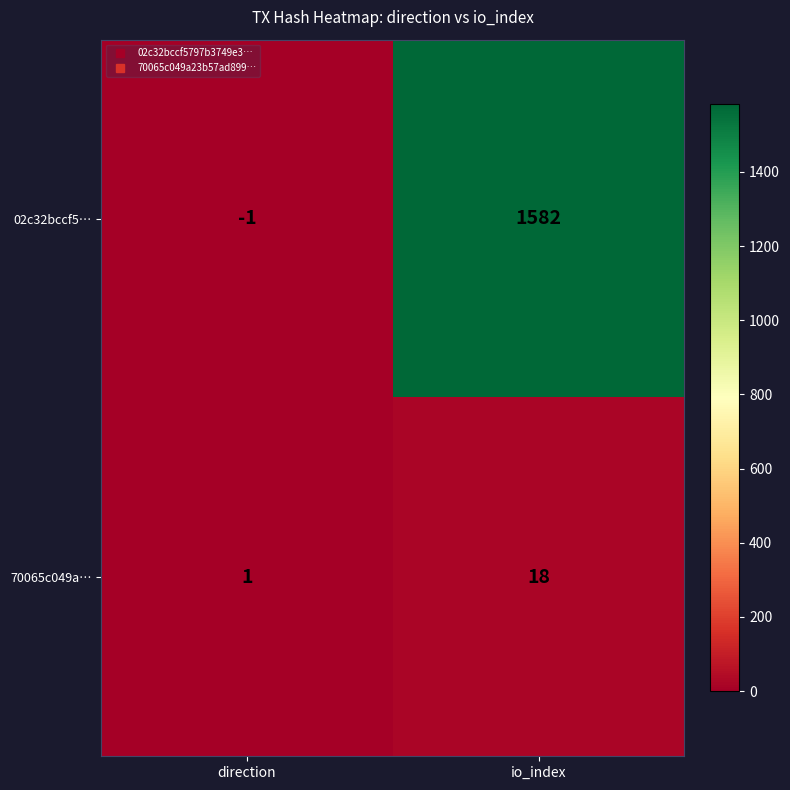

The value of 02c32bccf5… at io_index is 594. True or false?

False